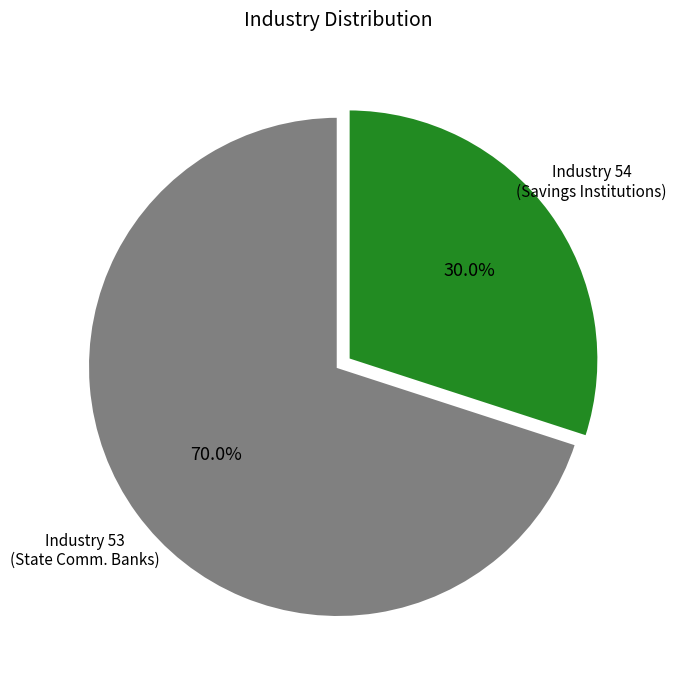

Which slice represents more than half of the pie?

Industry 53 (State Comm. Banks)